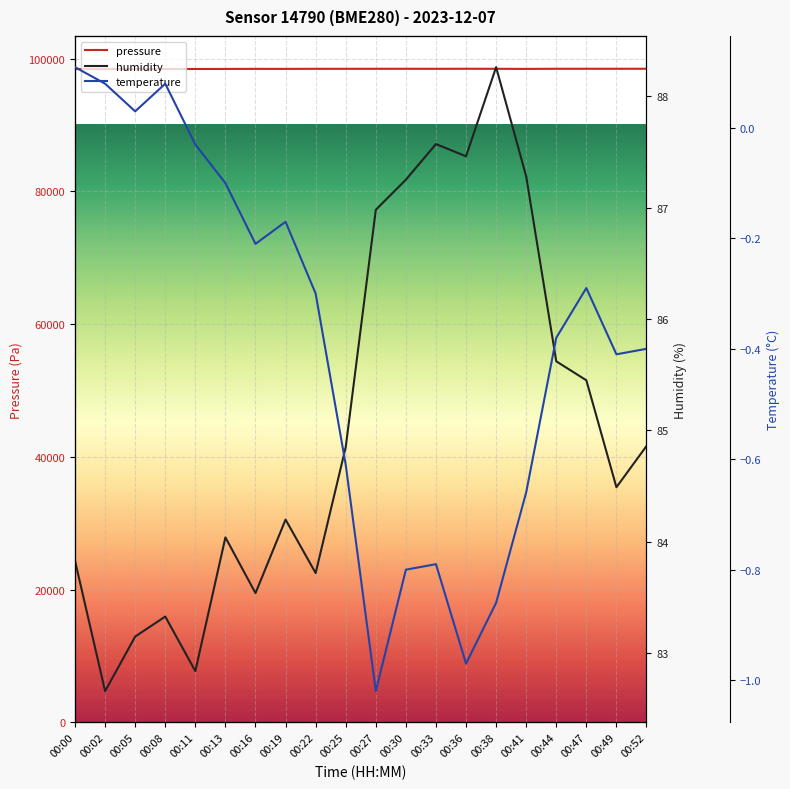

What is the sum of all temperature values?

-7.7